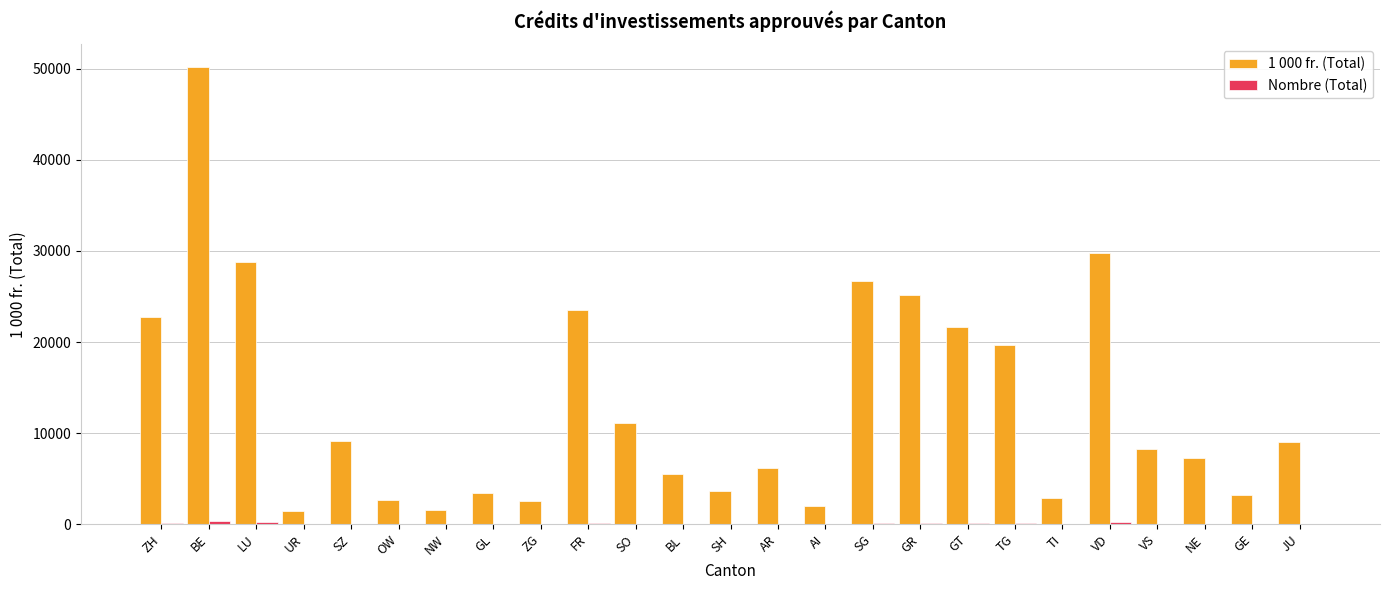

Which series has the largest total across all categories?

1 000 fr. (Total)